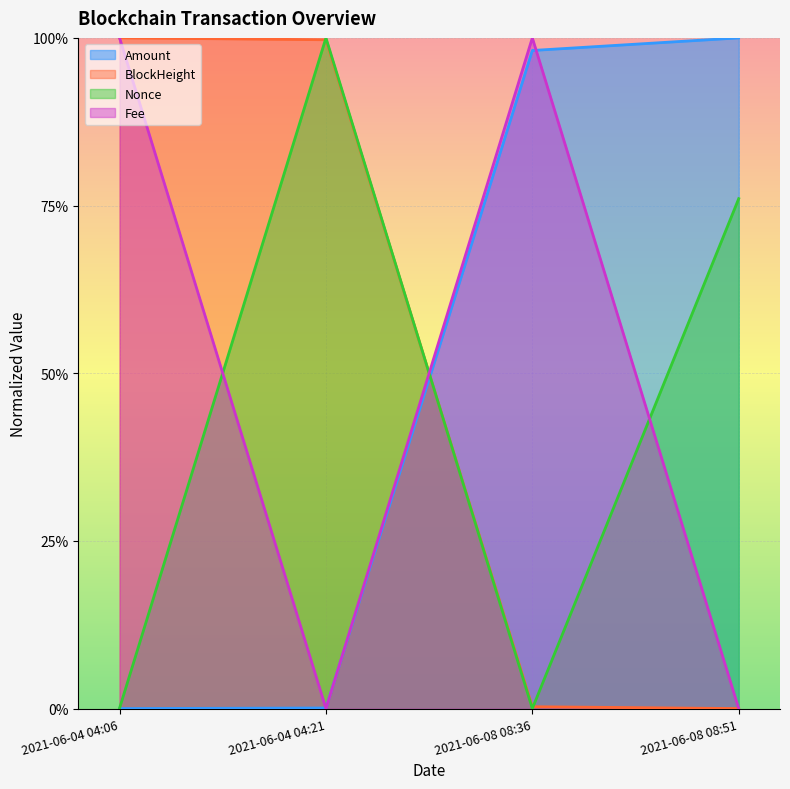

Between 2021-06-04 04:21 and 2021-06-04 04:06, which is larger?

2021-06-04 04:06